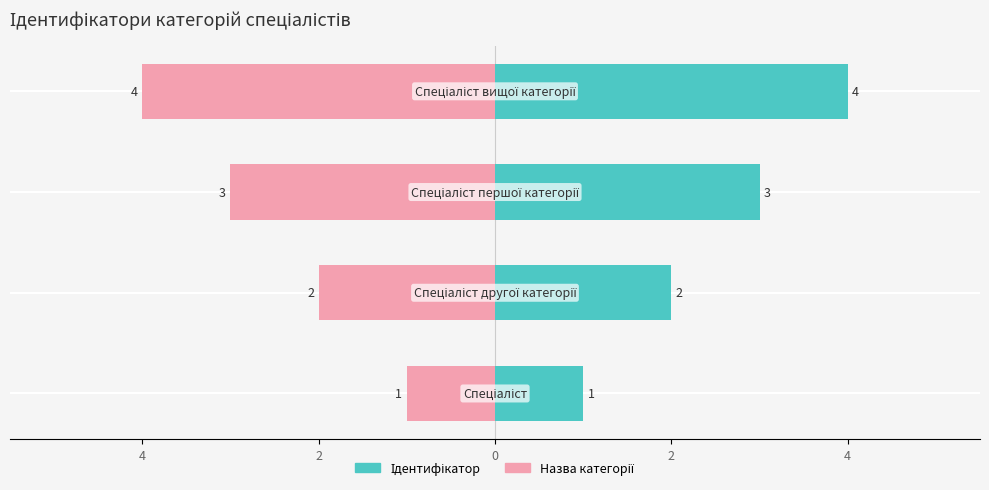

Which series has the widest spread of values?

Ідентифікатор